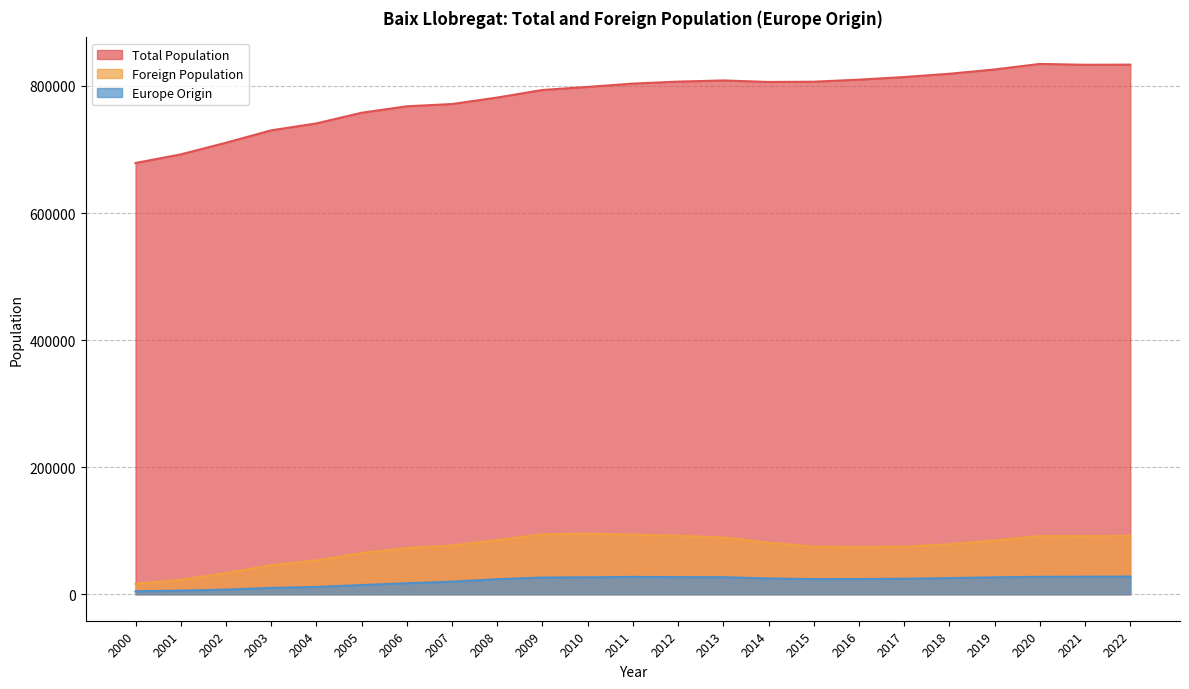

Is it true that Foreign Population equals 18425 at 2019?

False